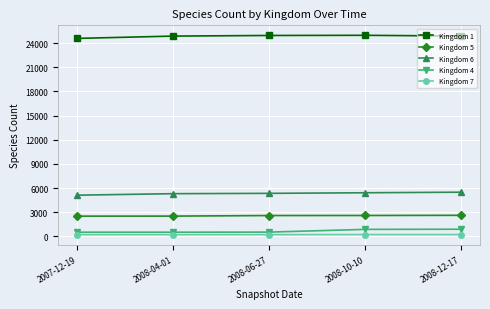

Count the number of data series in this chart.

5